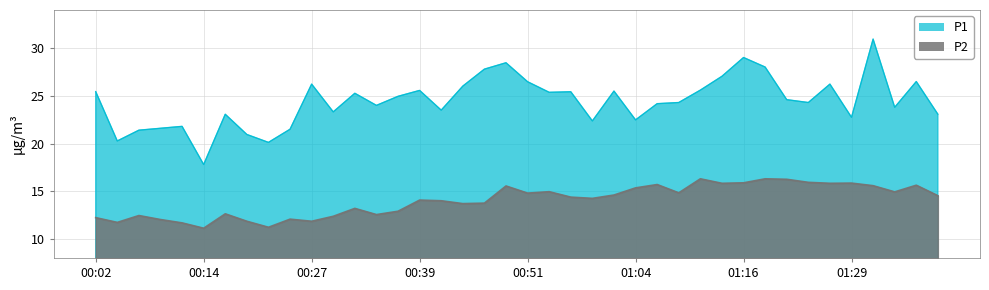

At which category does P1 reach its first local peak?

00:12